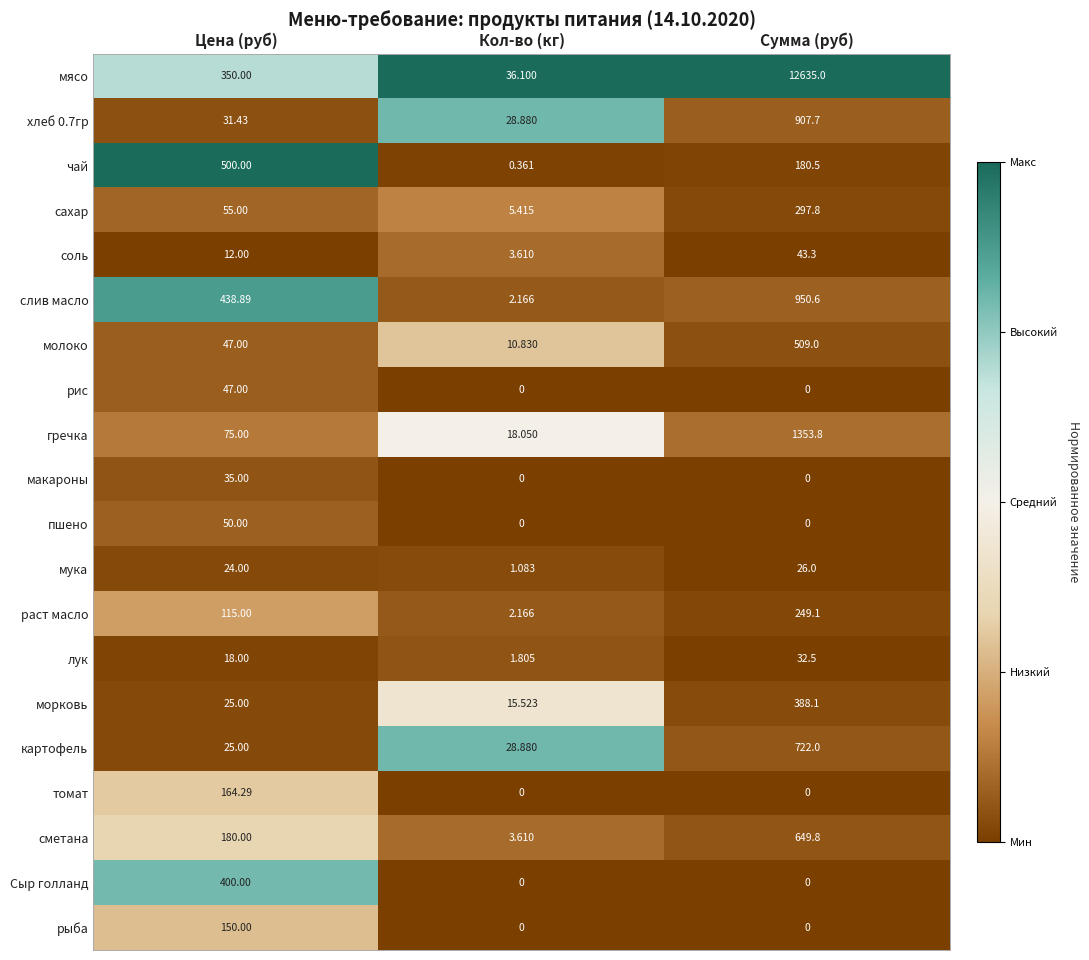

Is the value of макароны at Сумма (руб) greater than the value of рыба at Цена (руб)?

No